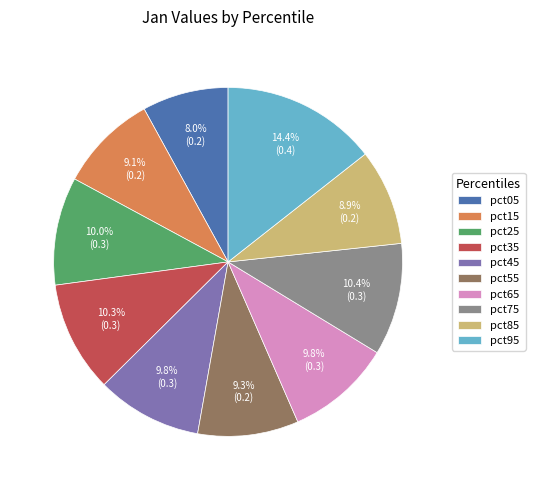

Which category has the biggest portion of the pie?

pct95